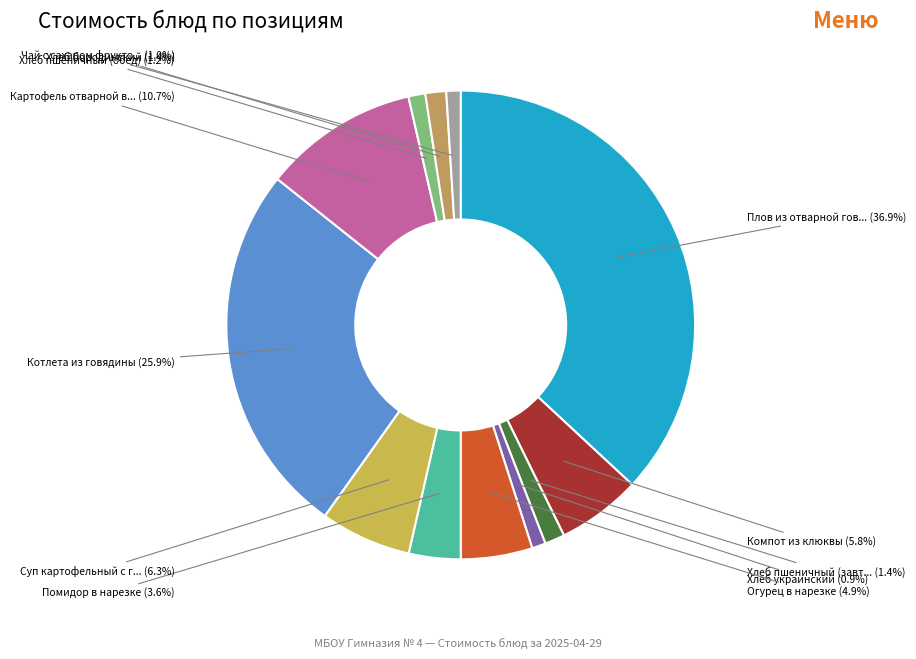

Is there any slice that represents more than half of the pie?

No